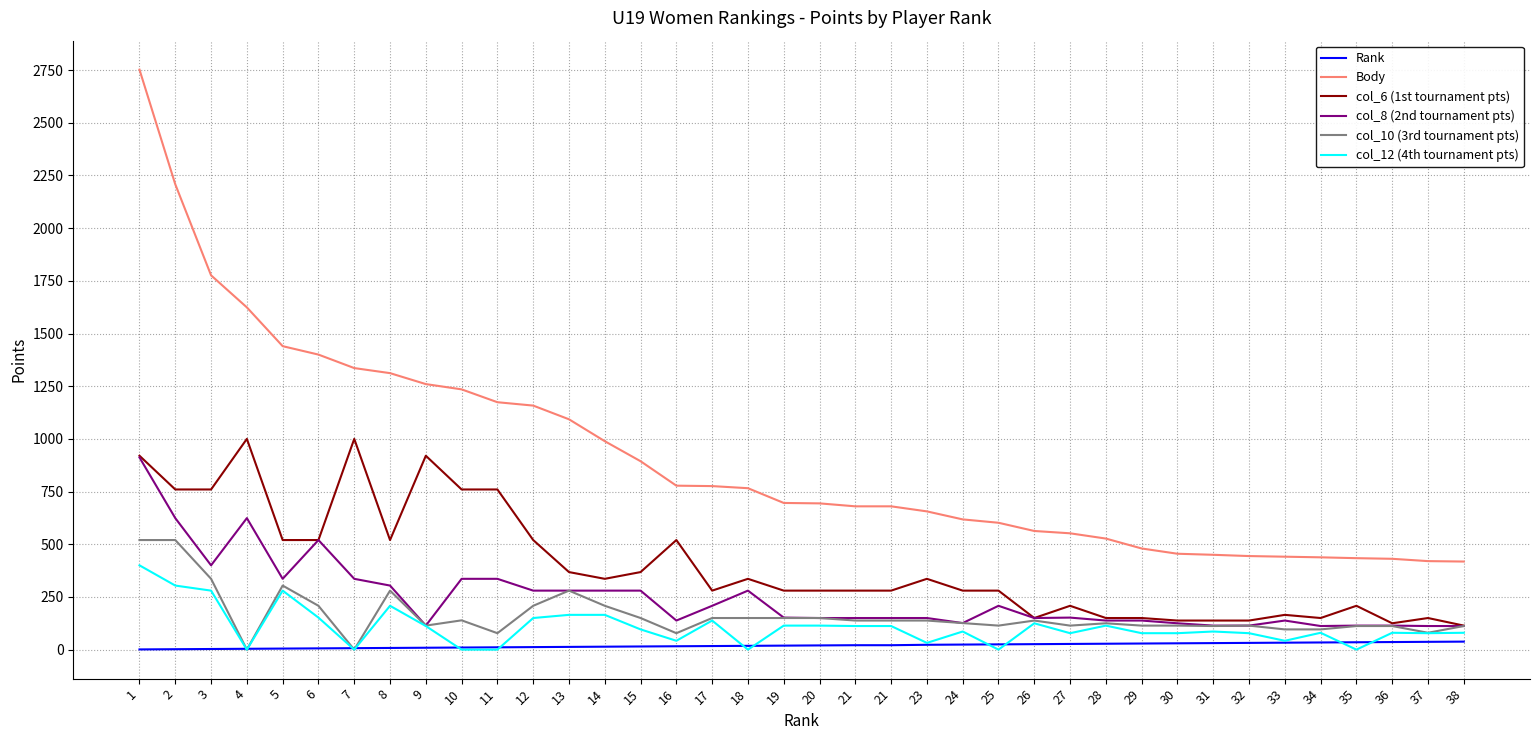

The value of col_12 (4th tournament pts) at 16 is 42. True or false?

True